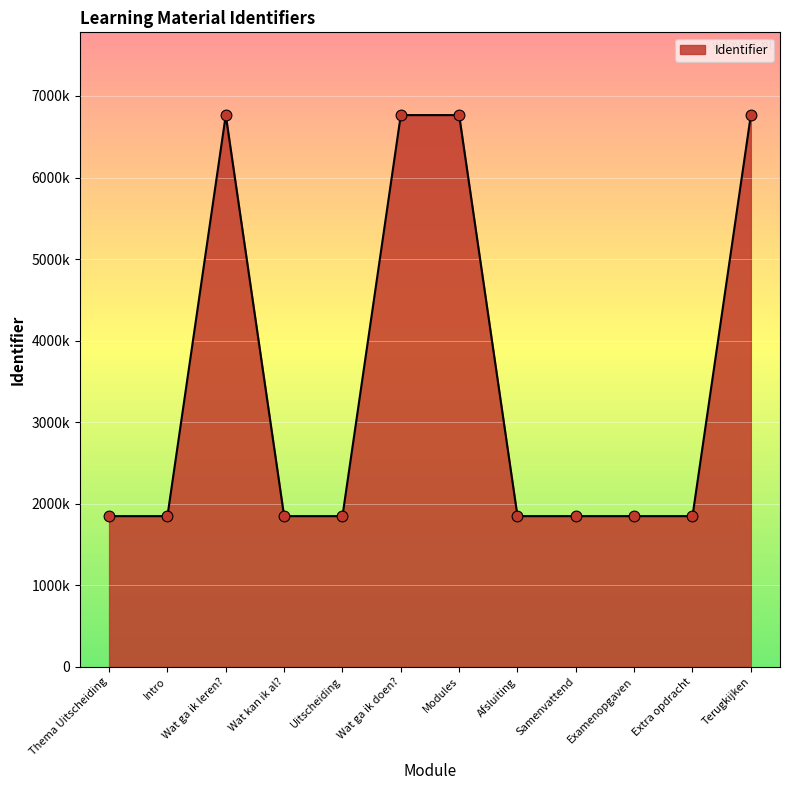

Between Wat ga ik doen? and Extra opdracht, which is larger?

Wat ga ik doen?